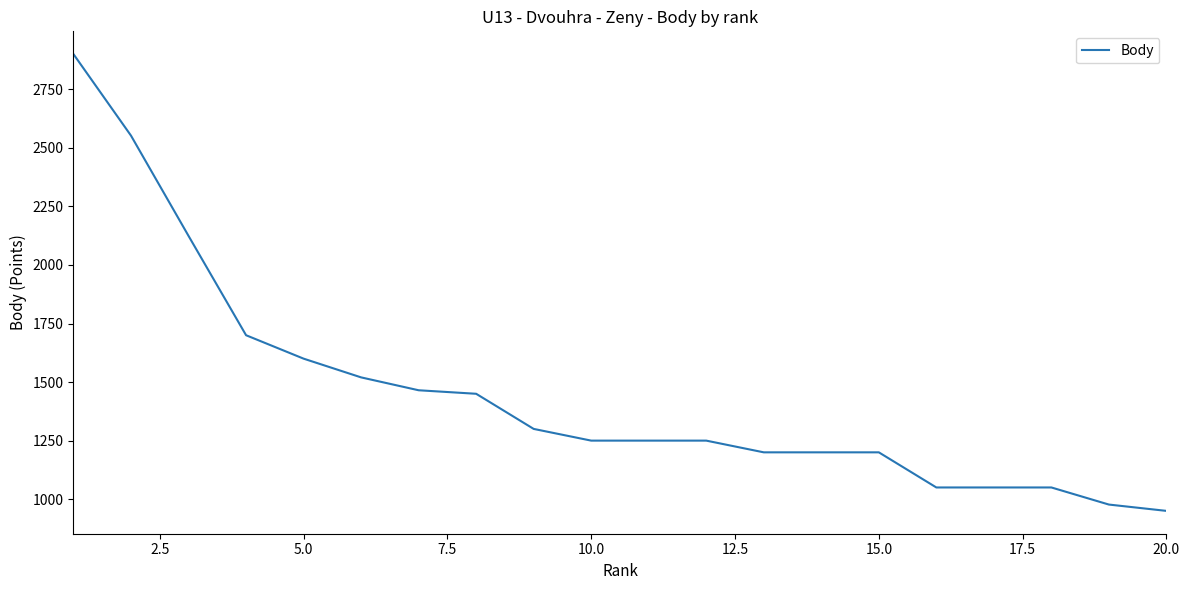

What is the difference between the maximum and minimum values?

1950